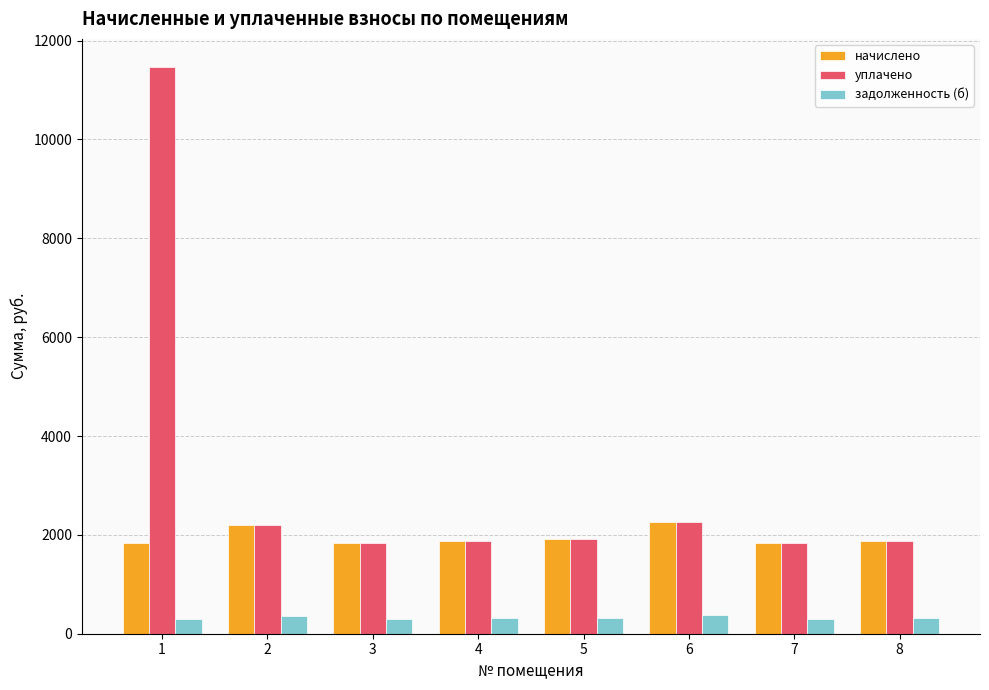

Does the chart contain stacked bars?

No